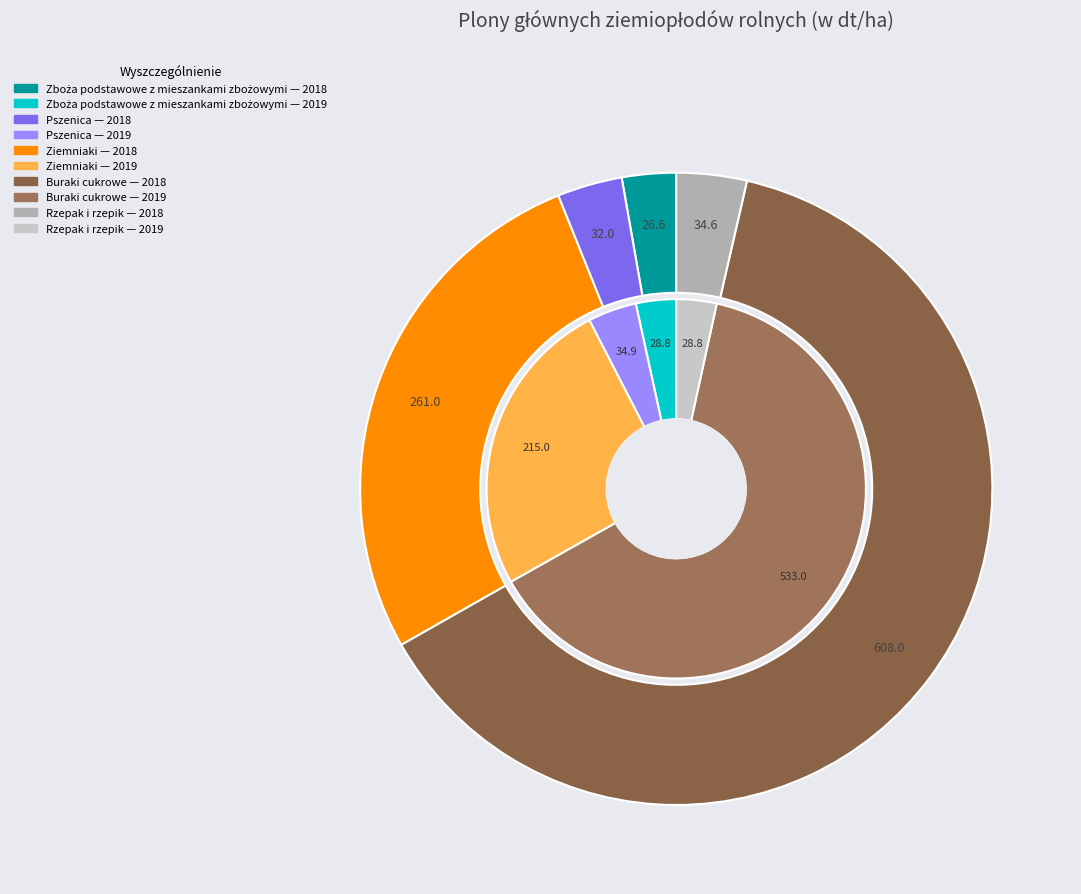

To the nearest percent, what percentage of the pie is 4?

4%